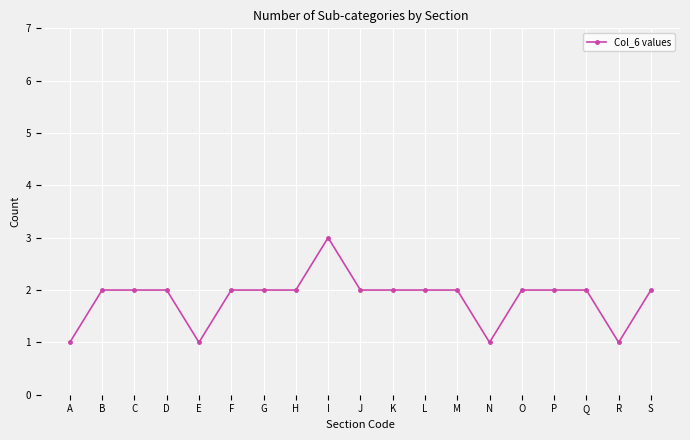

Reading left to right, list all the values displayed in this chart.

1	2	2	2	1	2	2	2	3	2	2	2	2	1	2	2	2	1	2